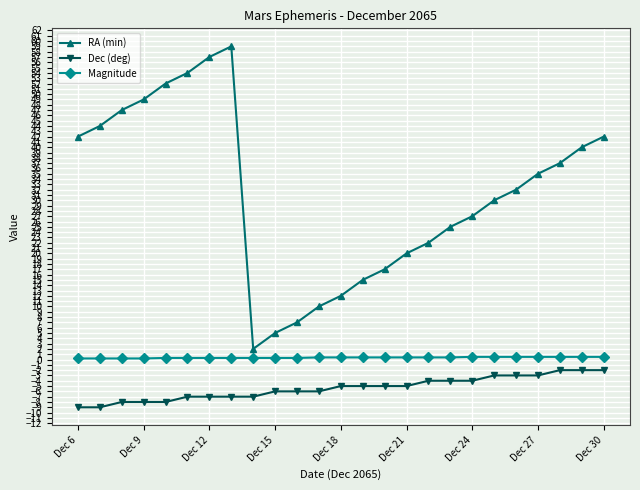

True or false: RA (min) and Magnitude cross at least once.

False